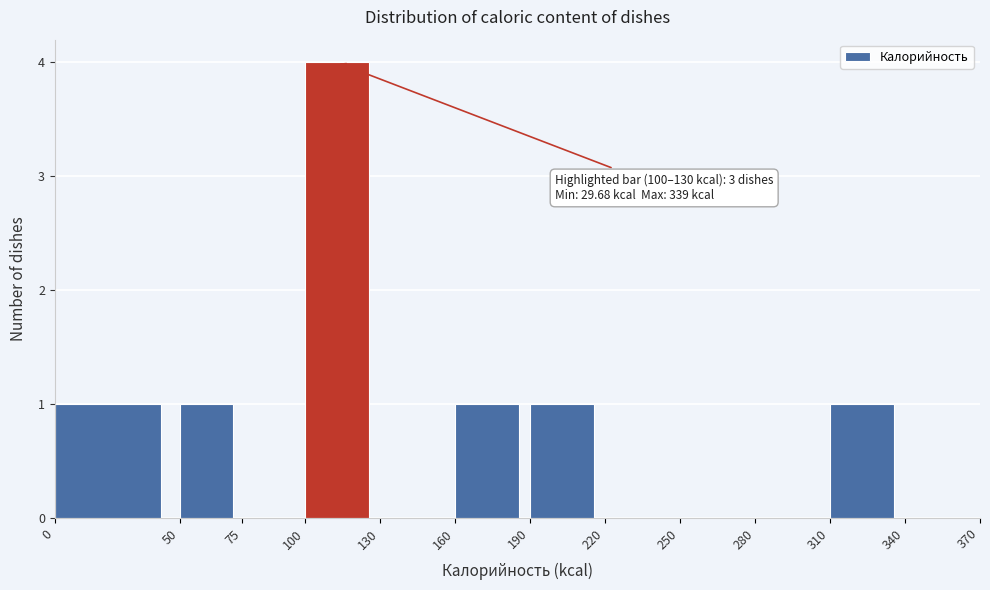

Which range on the x-axis has the tallest bar?

100 to 130